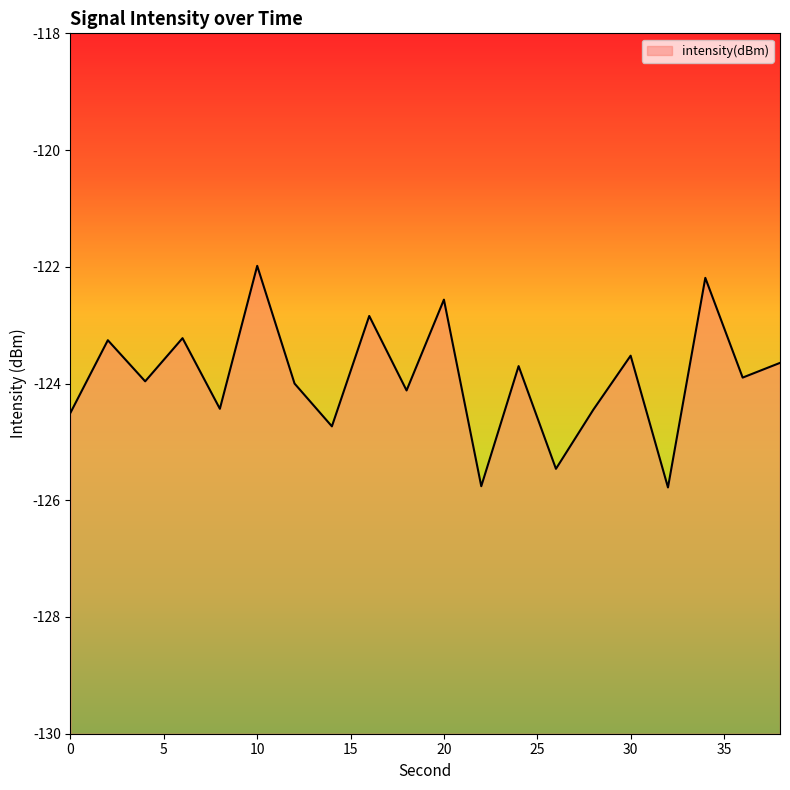

What is the average value?

-123.9